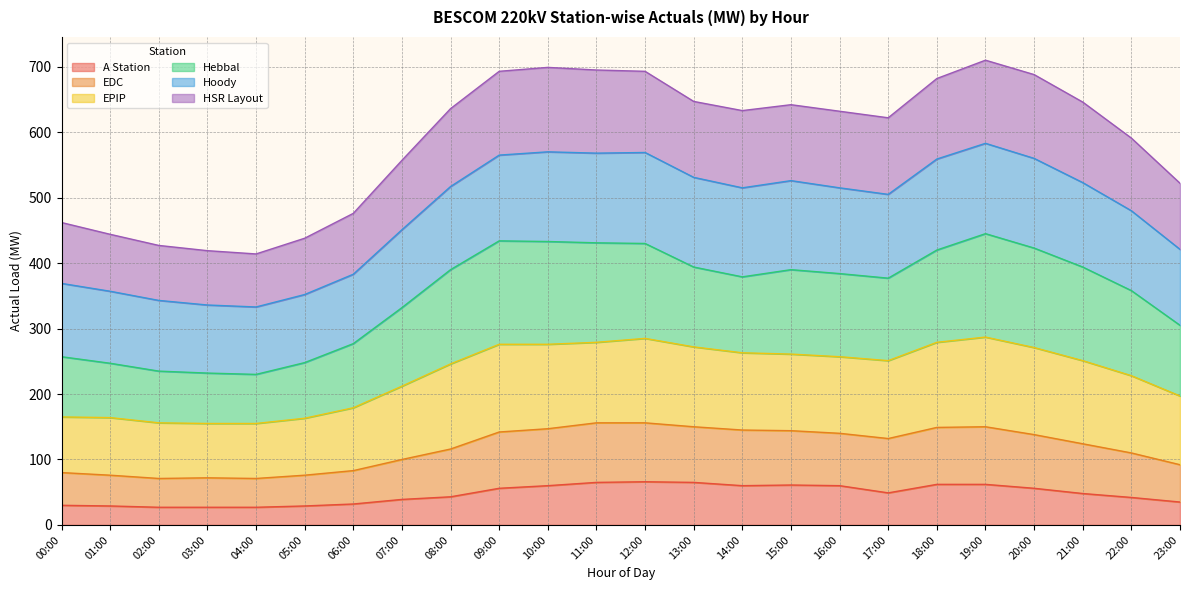

What is the highest value of the A Station series?

66